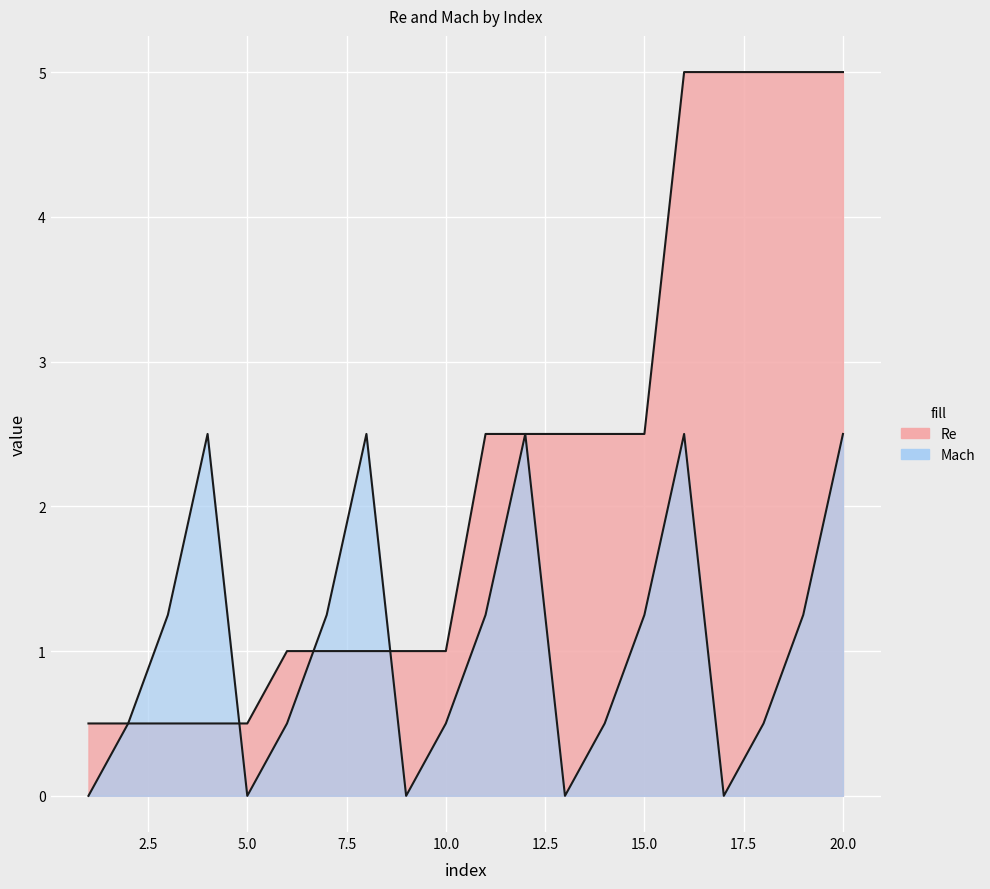

At which label is Mach closest to 1?

3